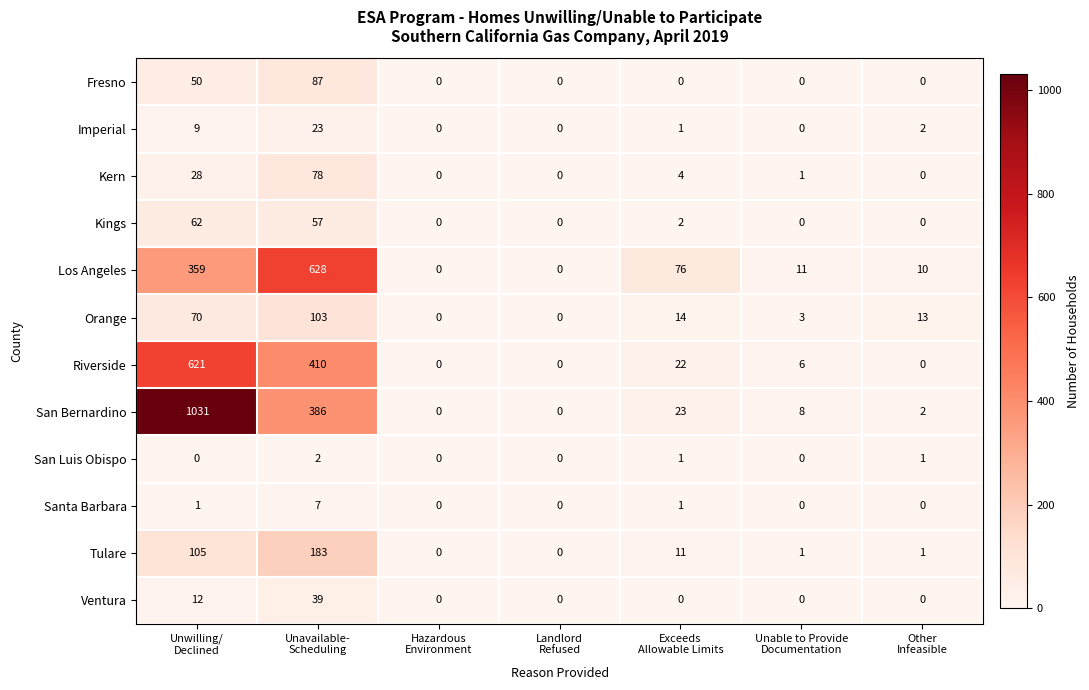

Which series has the largest total across all categories?

San Bernardino